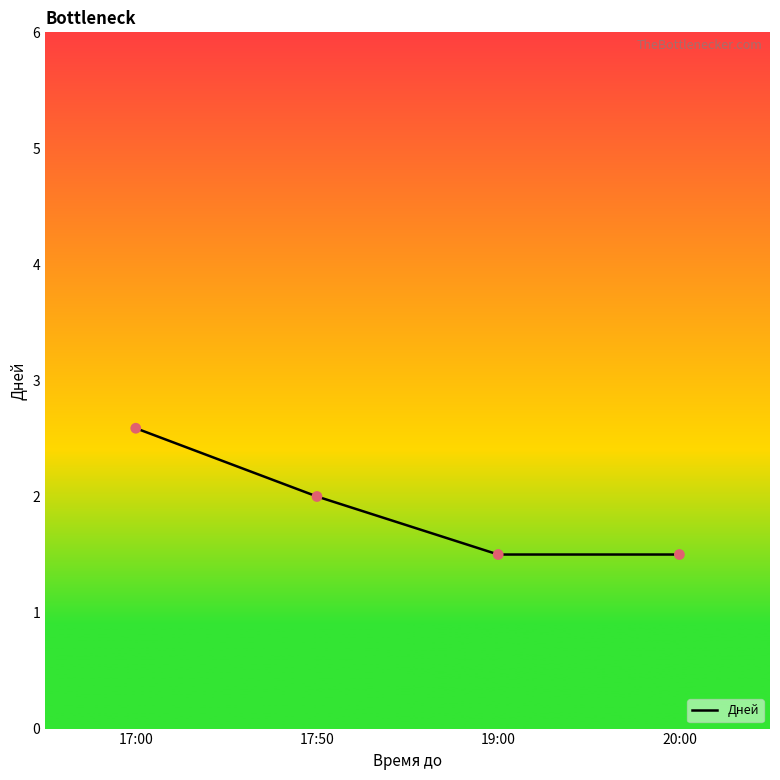

Approximately how many times larger is the value at 17:50 compared to 19:00?

1.3